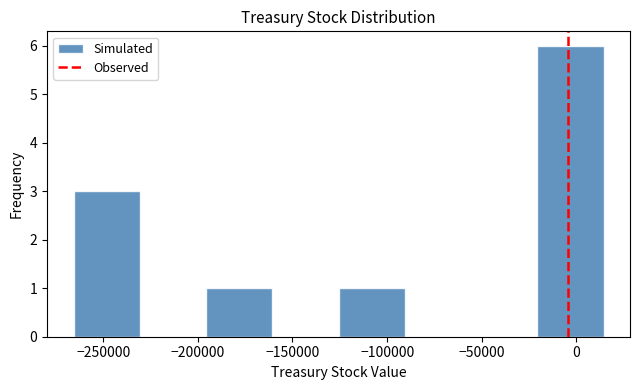

Reading left to right, transcribe this chart: for each bar, give the range it covers on the x-axis and its height. Neither the bar edges nor the heights are printed on the chart, so give them approximately, as read against the axes.

-265000 to -230000: 3
-230000 to -195000: 0
-195000 to -160000: 1
-160000 to -125000: 0
-125000 to -90000: 1
-90000 to -55000: 0
-55000 to -20000: 0
-20000 to 15000: 6